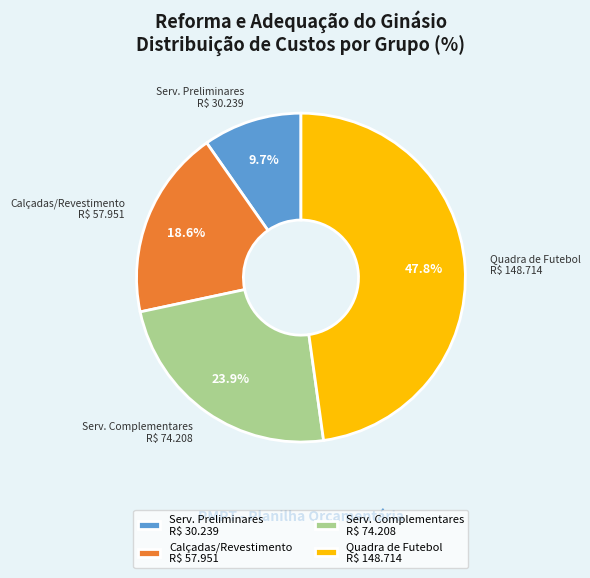

How much of the chart is everything except Serv. Complementares R$ 74.208?

76.1%